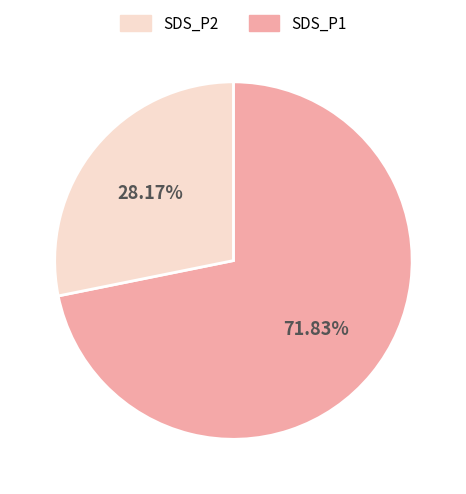

Does any single category account for the majority?

Yes